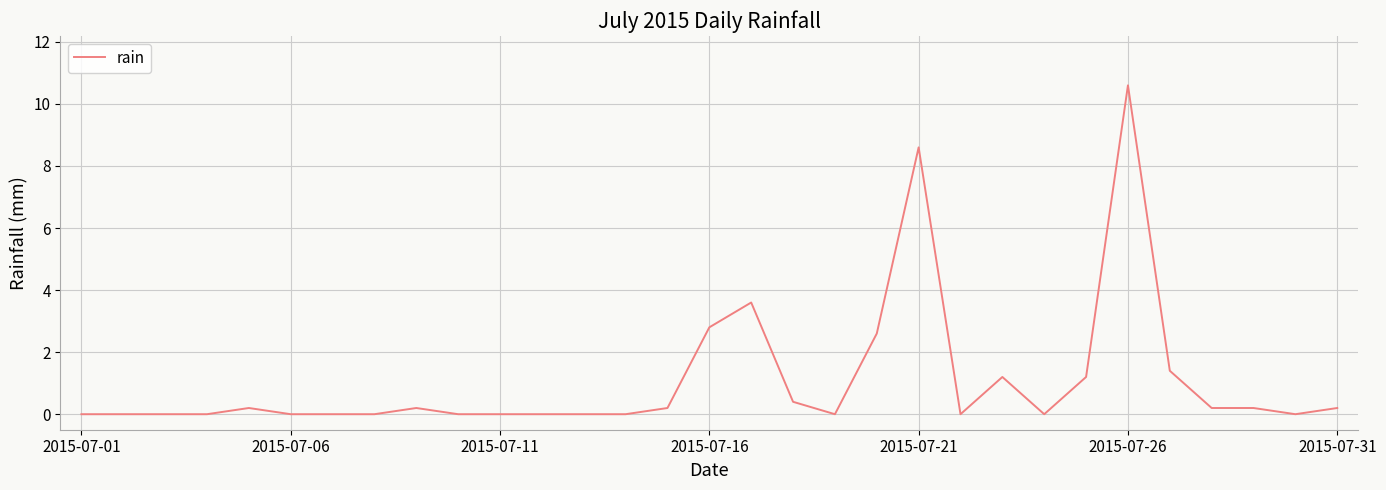

What is the maximum value shown in the chart?

10.6